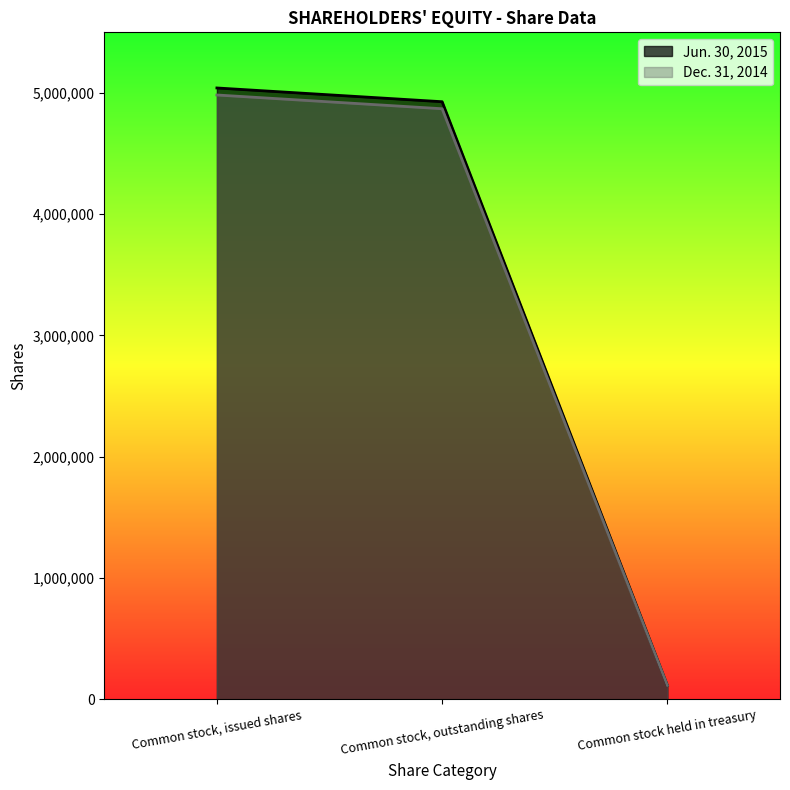

How many data points in Dec. 31, 2014 are less than 4869788?

1